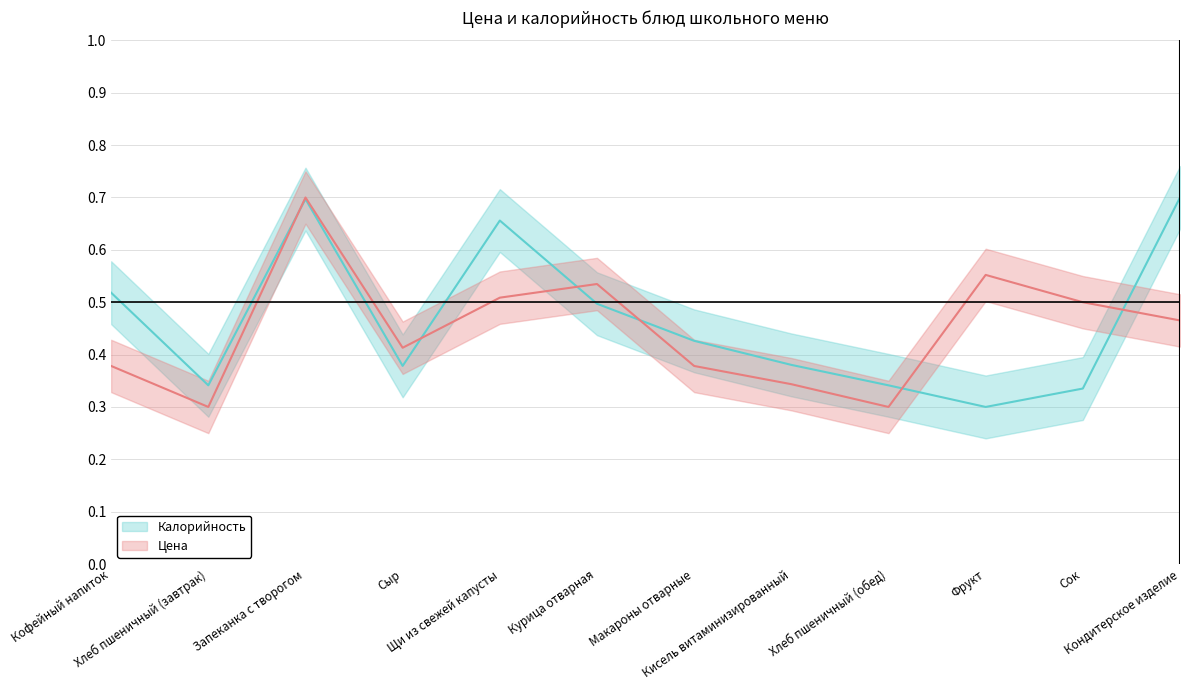

List the series in order of their overall mean, lowest first.

Цена, Калорийность